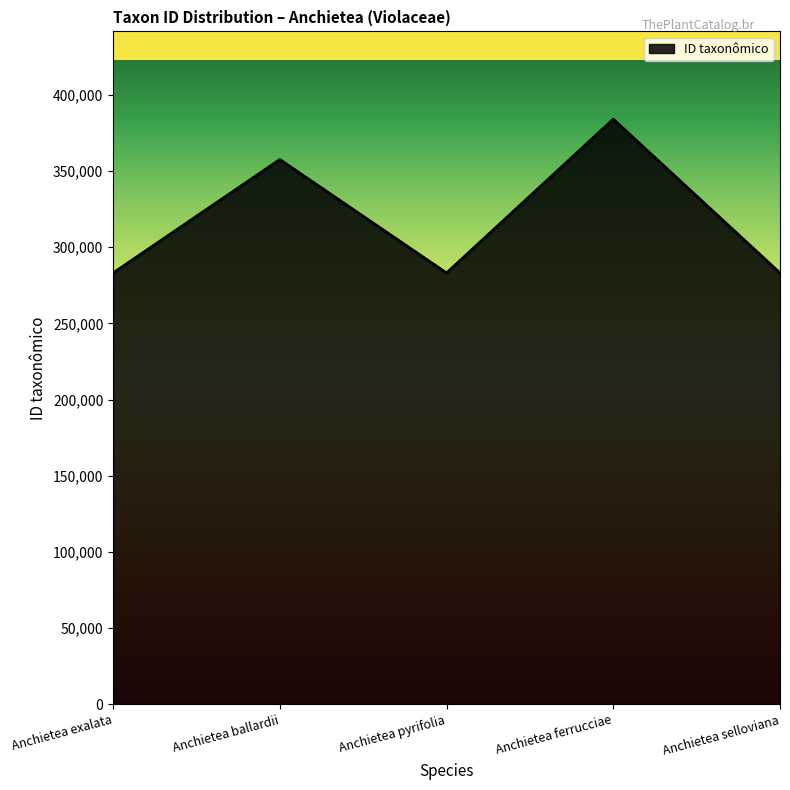

True or false: there are more than 0 points higher than both neighbors.

True